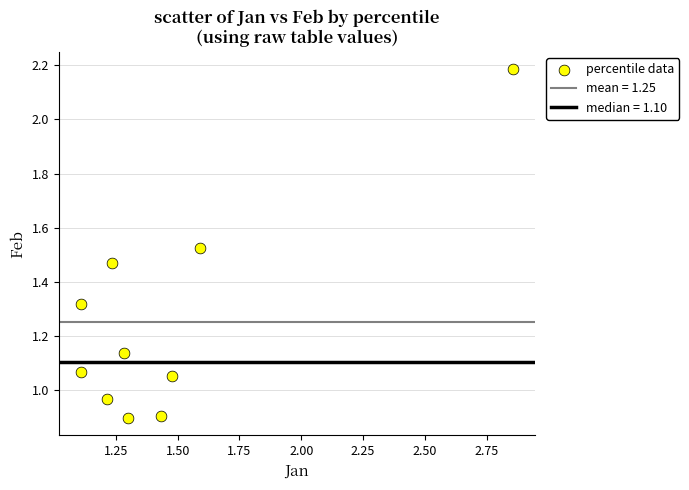

What is the range of X values (max minus min)?

1.8